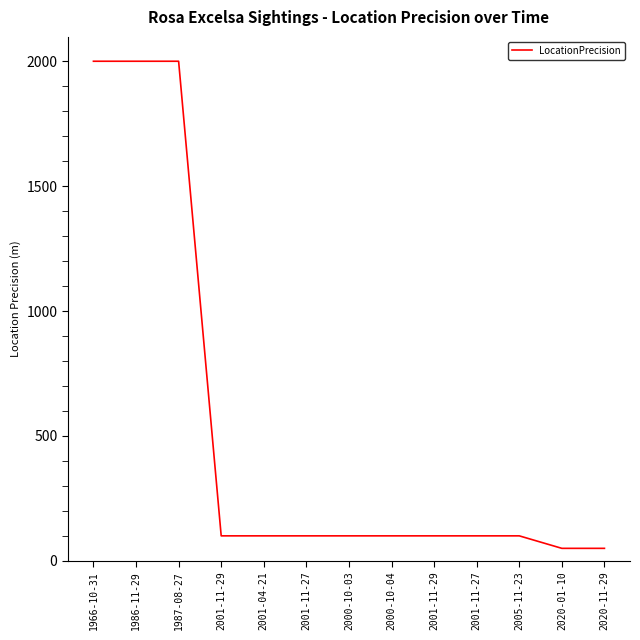

How many lines are shown in the chart?

1